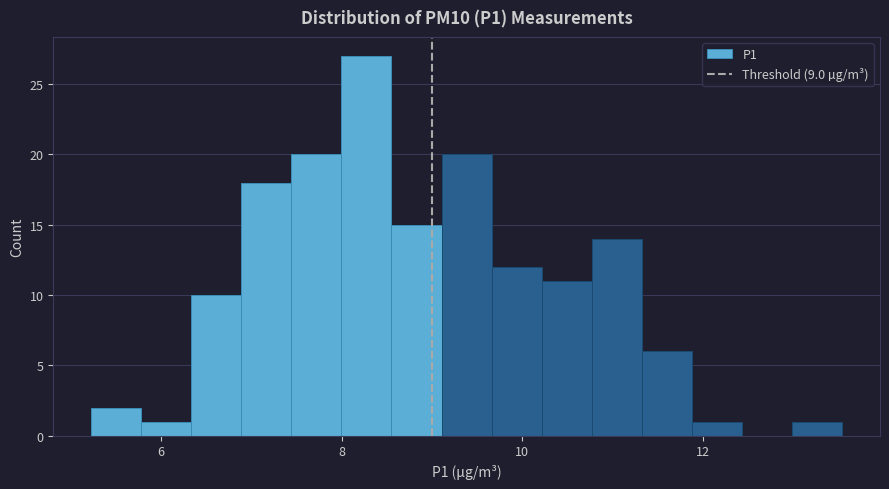

Around what value on the x-axis is the tallest bar? Give the approximate position of its centre, as read against the axis.

8.2